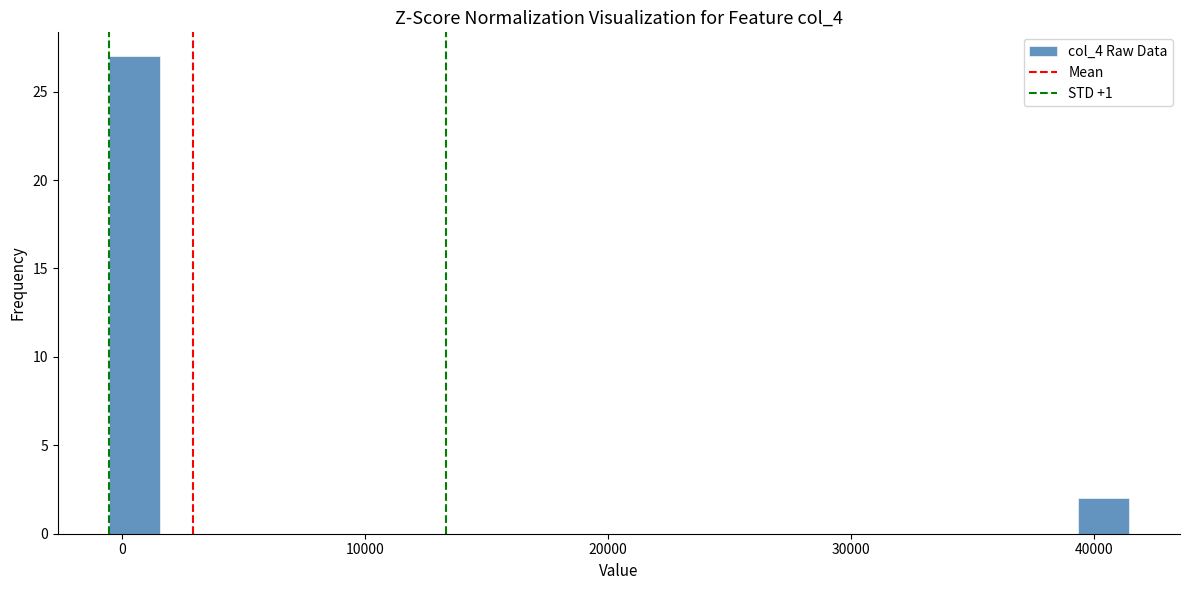

Around what value on the x-axis is the tallest bar? Give the approximate position of its centre, as read against the axis.

1000